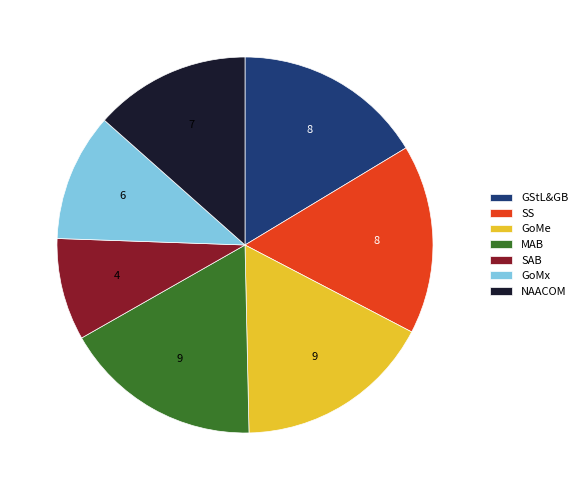

The MAB slice represents 11% of the pie. True or false?

False